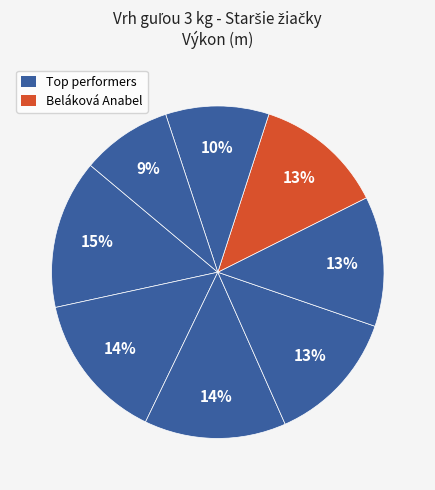

Count the number of slices in the pie.

8